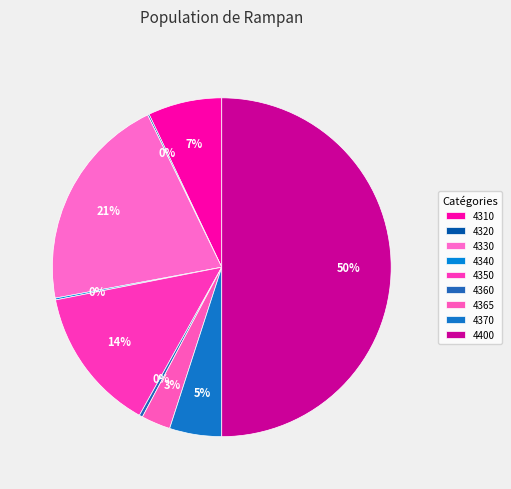

How many segments does this pie chart have?

9